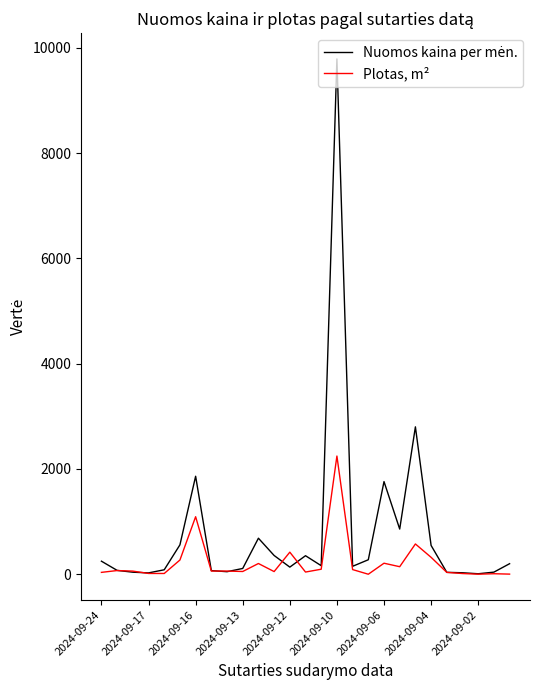

What is the maximum value shown in the chart?

9790.6